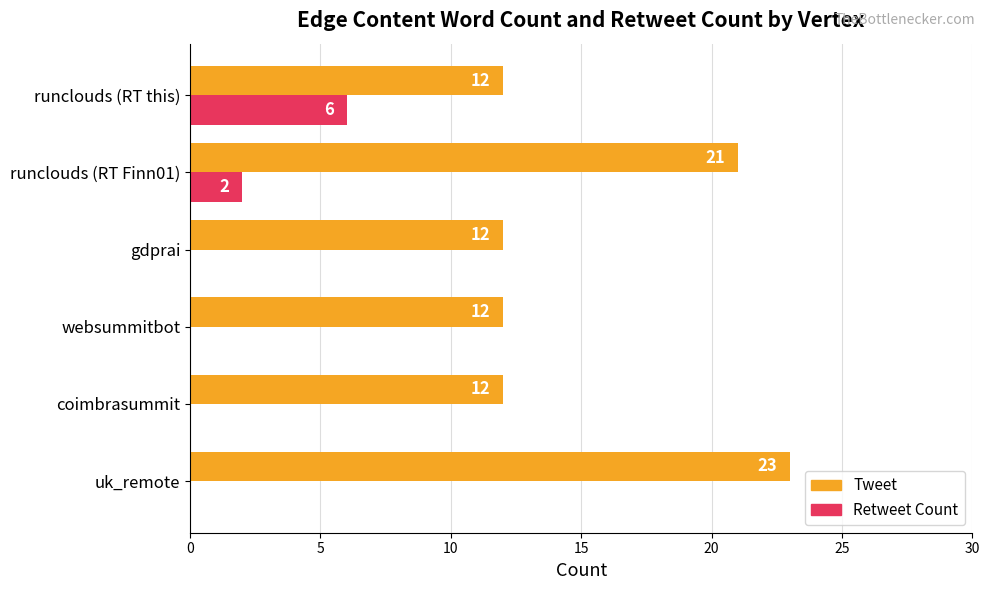

What is the sum of the Retweet Count values at gdprai and runclouds (RT this)?

6